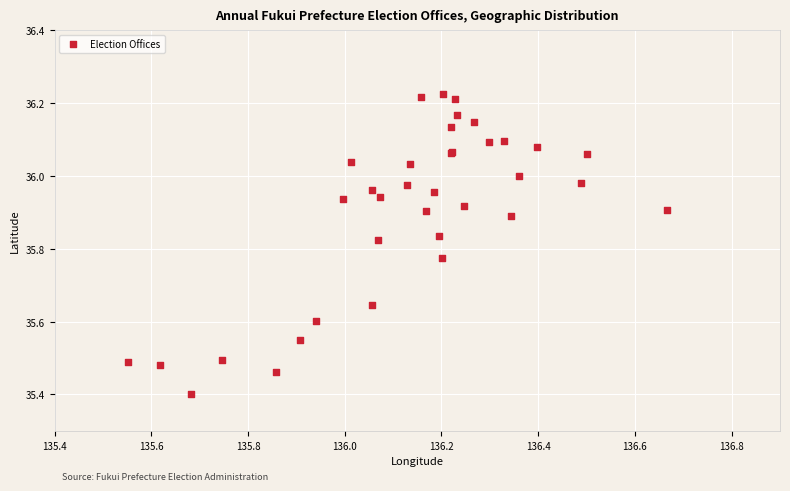

What Y value in the scatter plot is closest to 35?

35.4